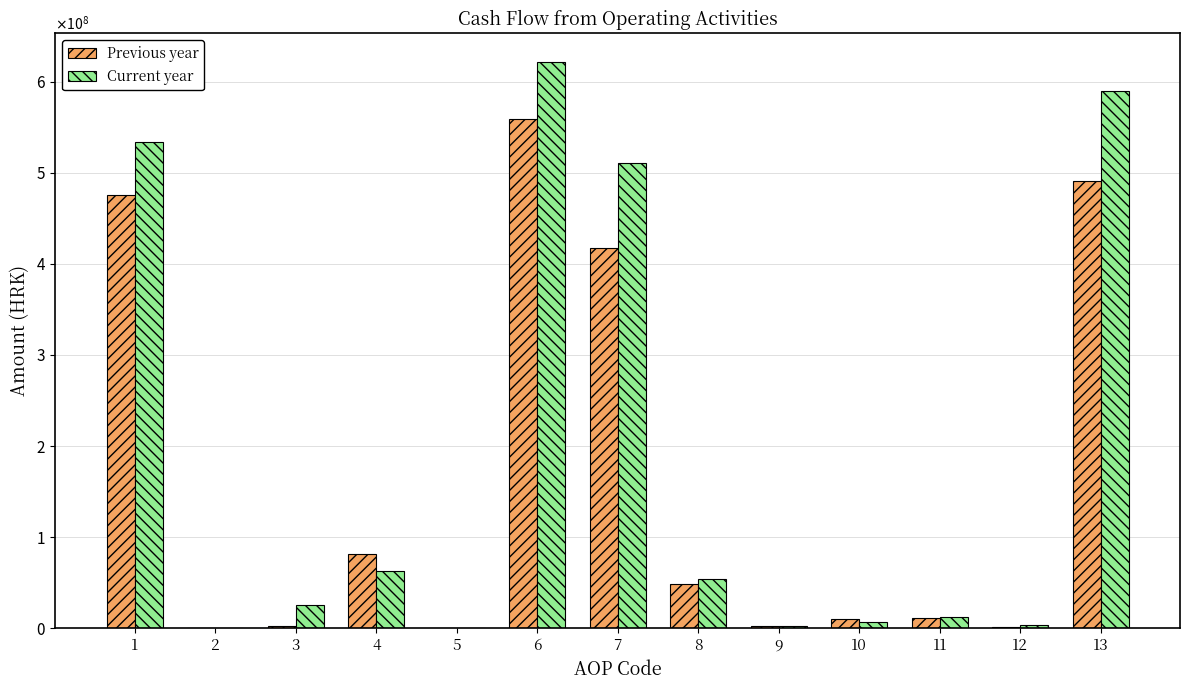

What is the sum of the Previous year values at 8 and 2?

48632544